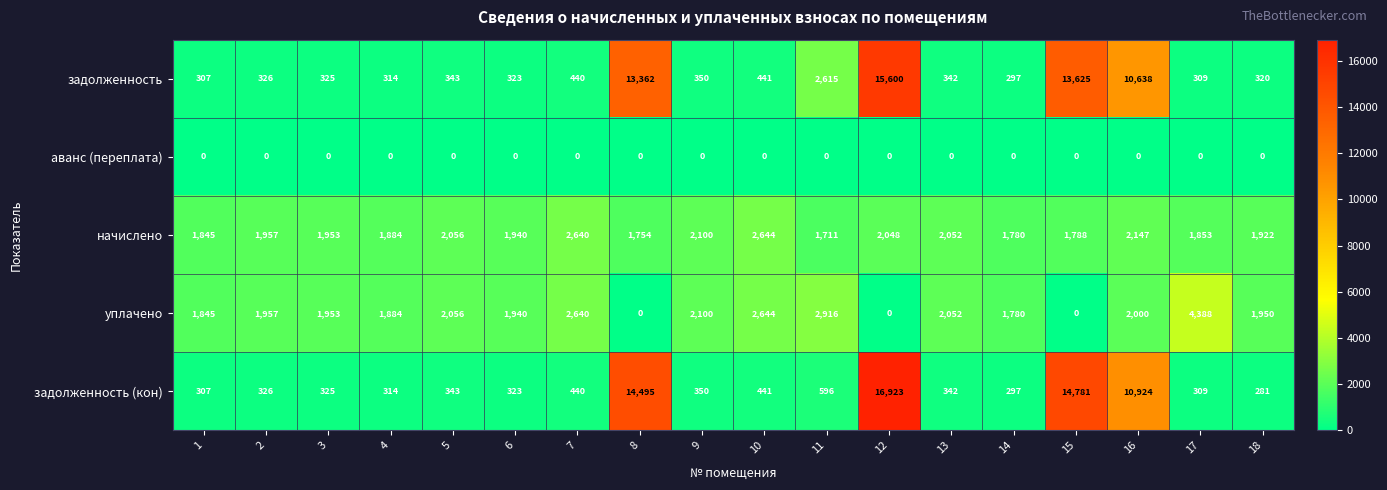

What is the difference between the уплачено values at 4 and 2?

73